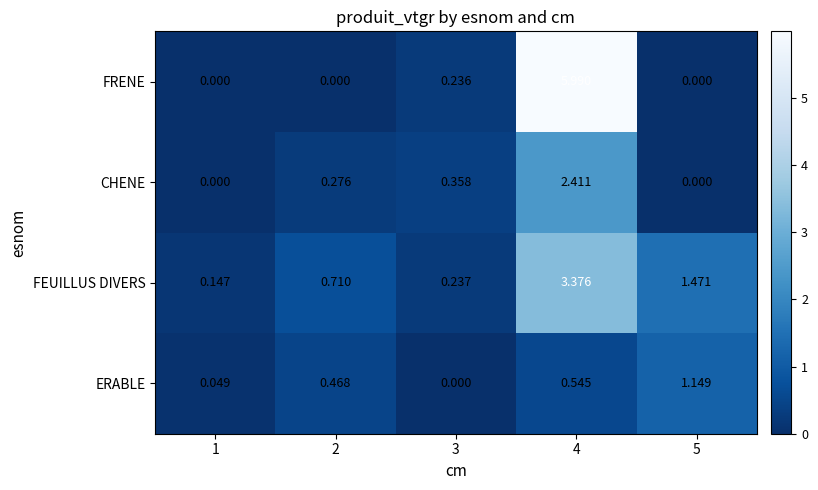

How many values in FRENE are above zero?

2